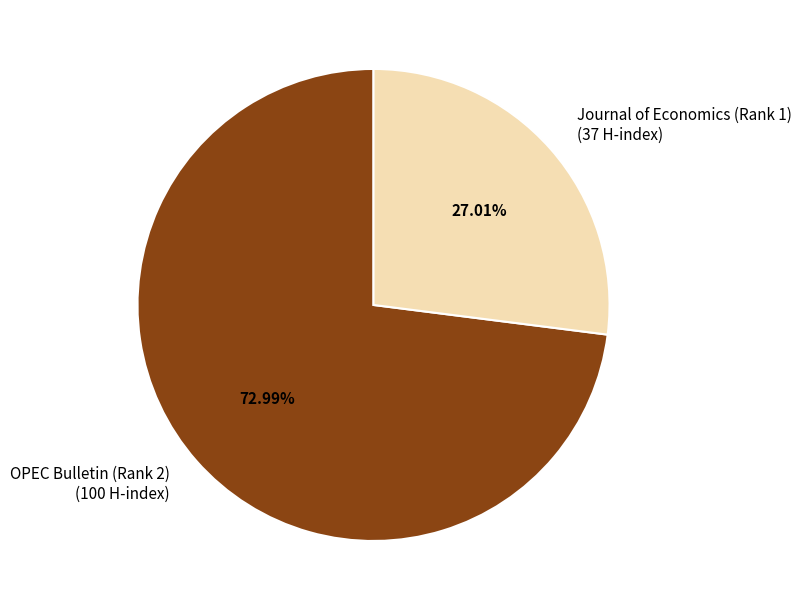

How many segments does this pie chart have?

2